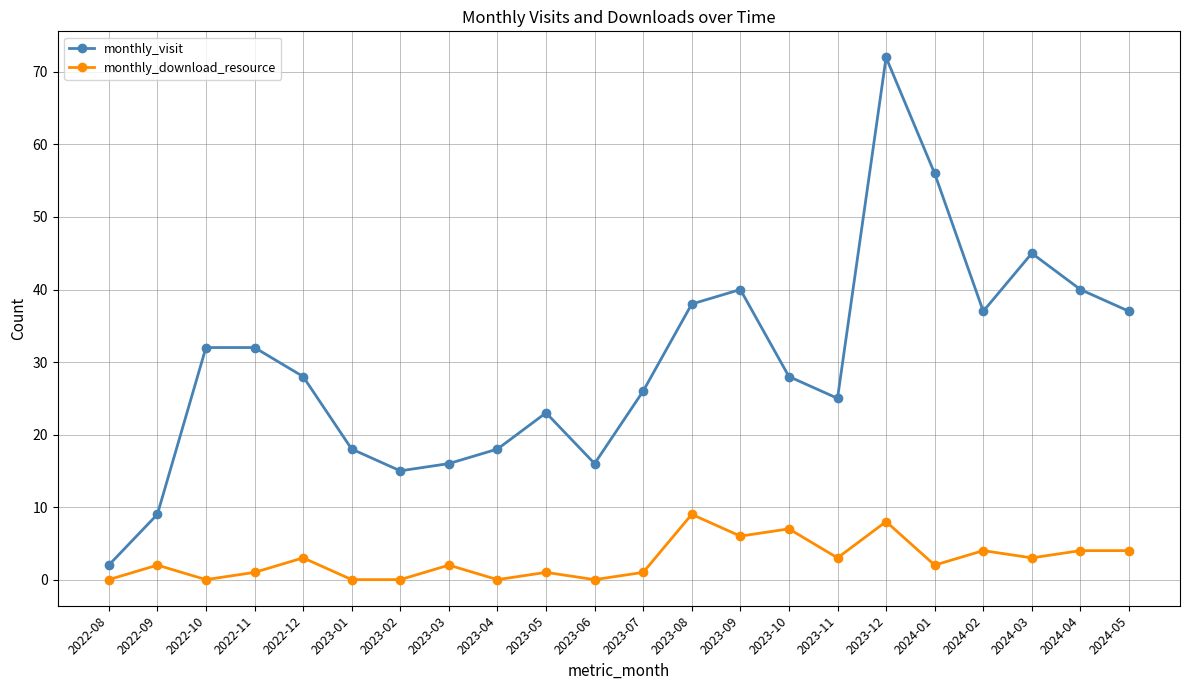

List the series in order of their overall mean, highest first.

monthly_visit, monthly_download_resource